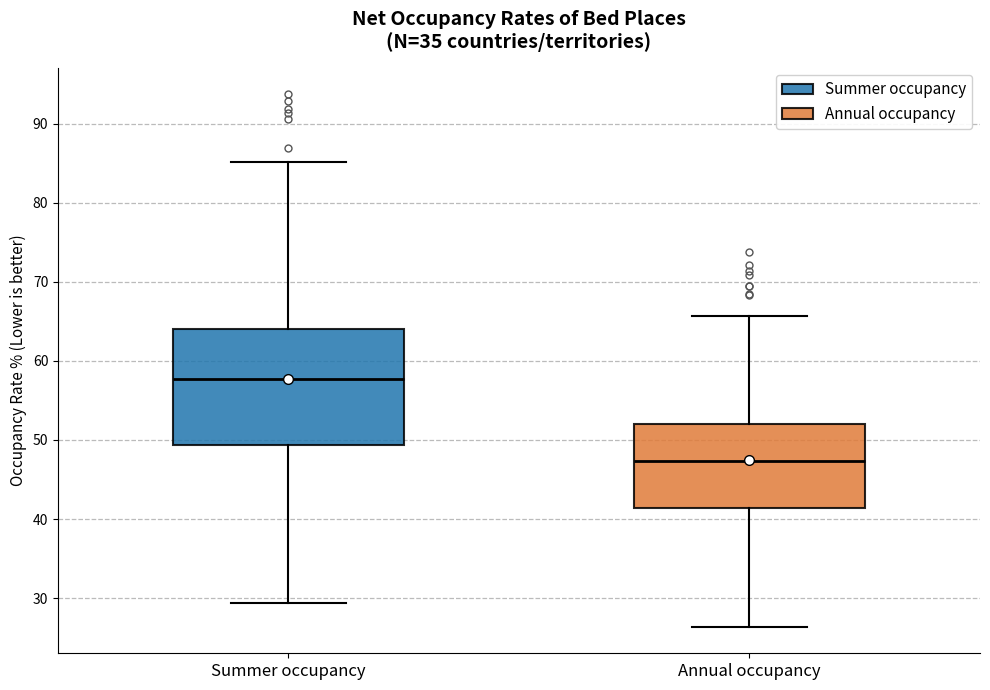

Comparing the boxes themselves (not the whiskers), which one is the tallest?

Summer occupancy